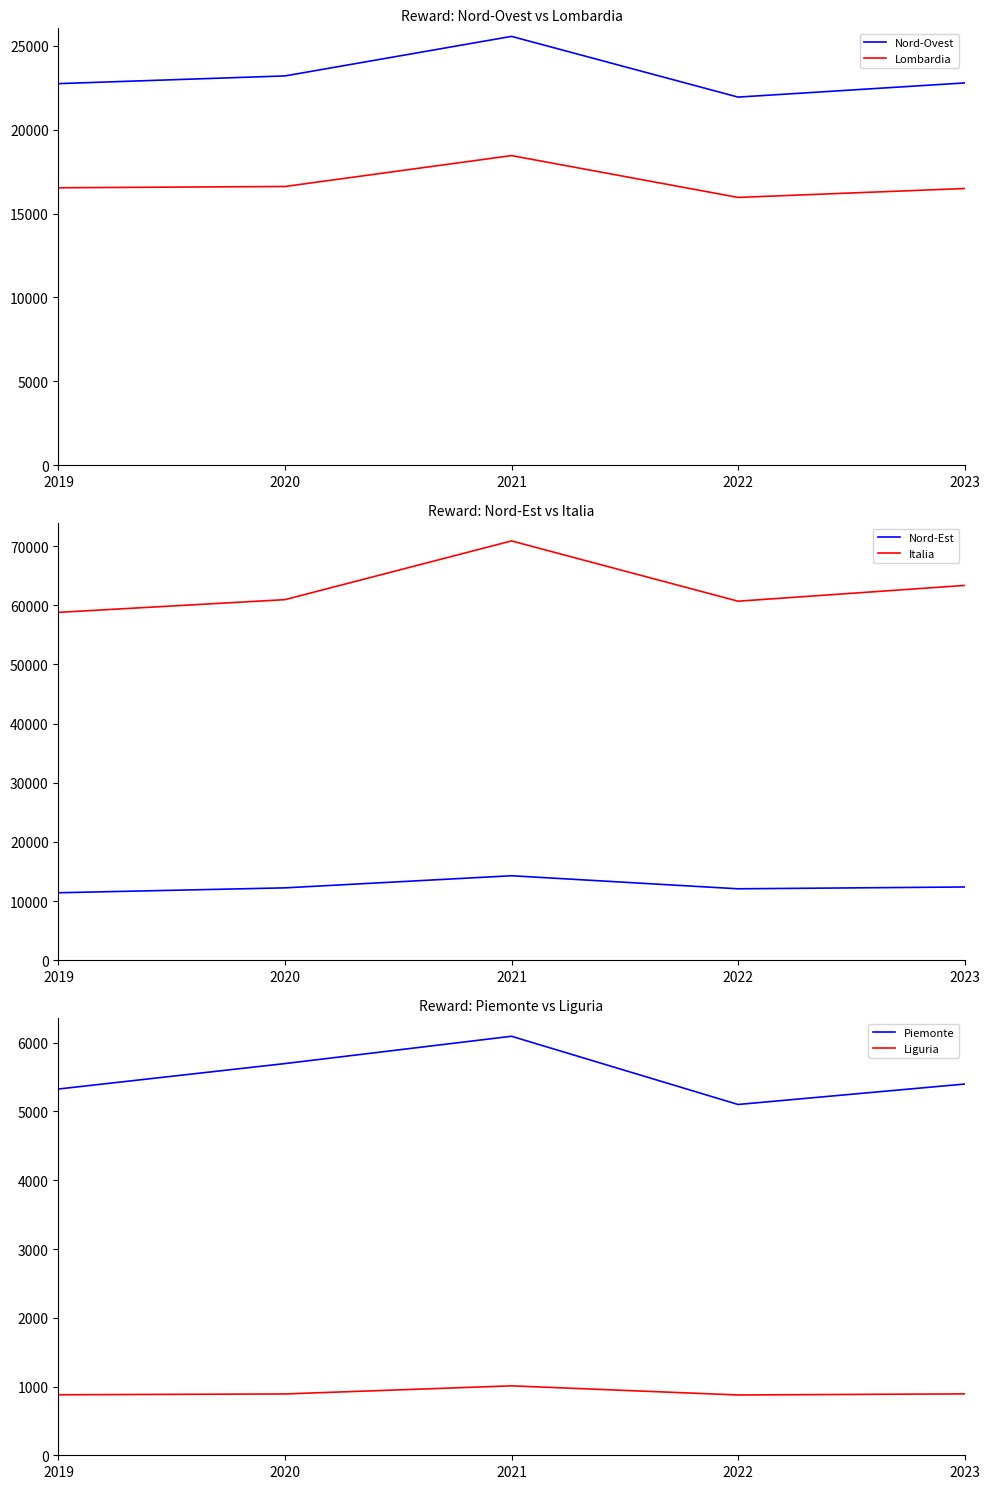

True or false: Piemonte and Nord-Ovest cross at least once.

False